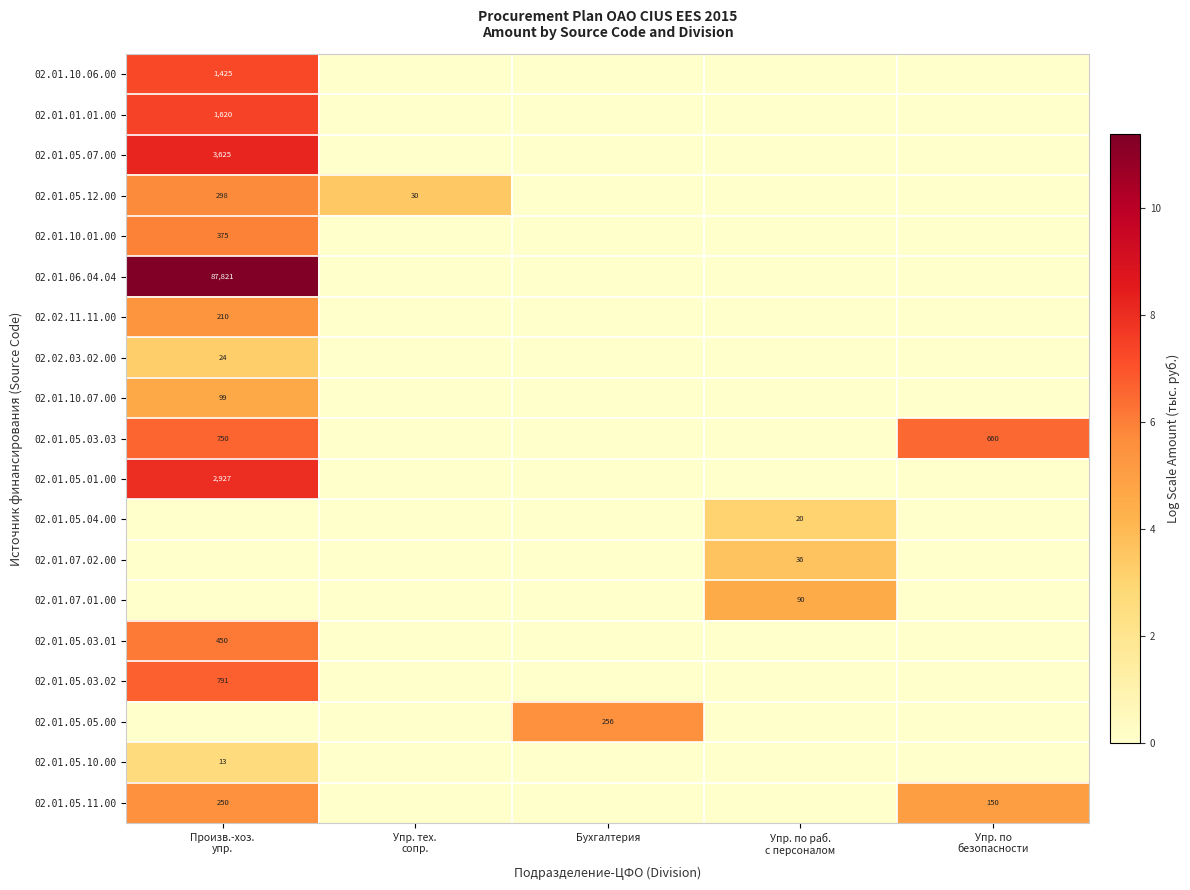

Between Произв.-хоз.
упр. and Бухгалтерия, which is larger?

Произв.-хоз.
упр.